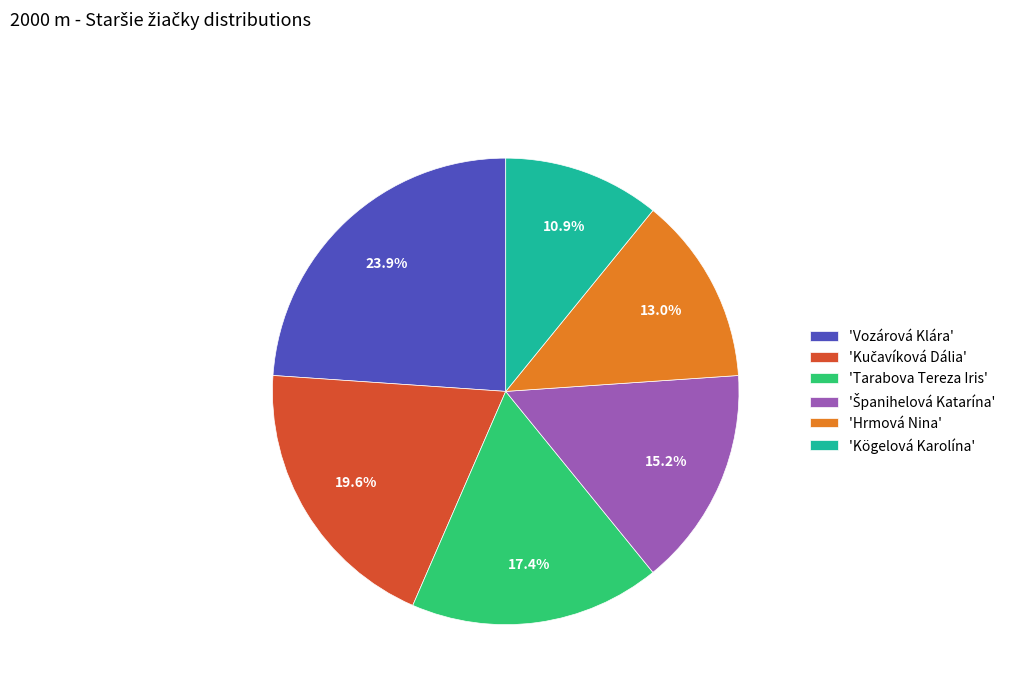

How much of the chart is everything except 'Vozárová Klára'?

76.1%